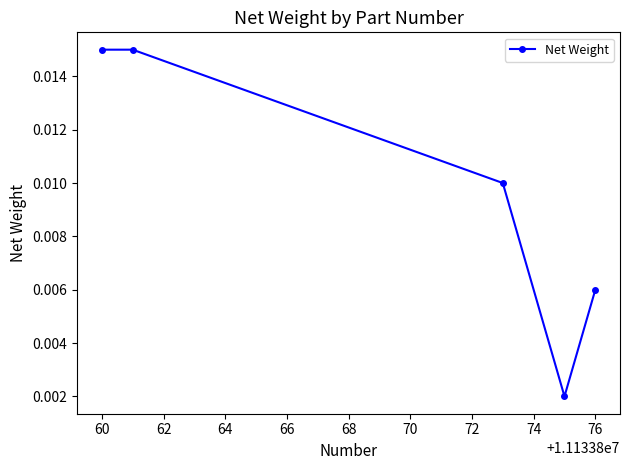

True or false: the data has more than 2 interior local peaks.

False